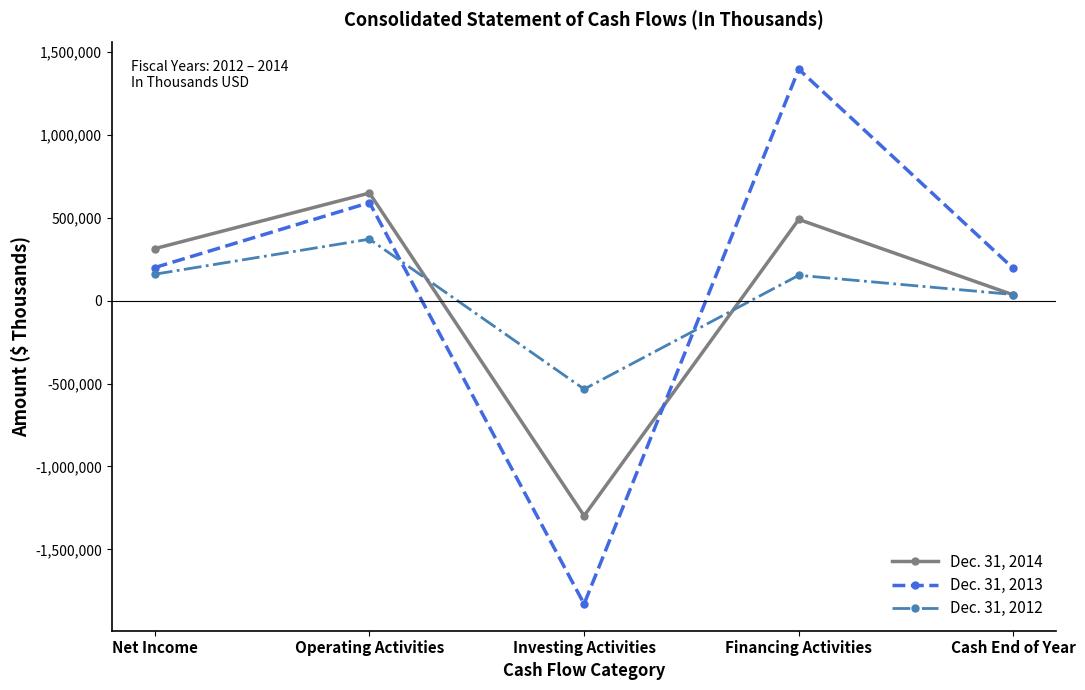

Between which two adjacent categories do Dec. 31, 2014 and Dec. 31, 2013 first intersect?

Investing Activities and Financing Activities